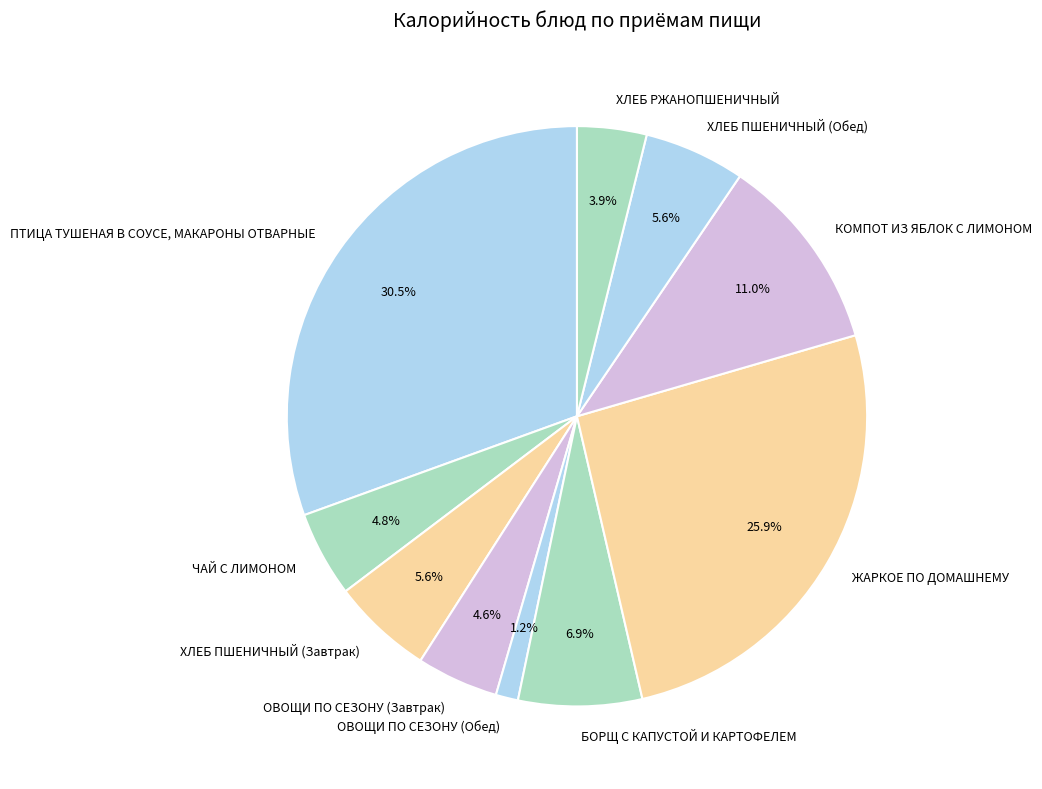

Which has a higher value, ЧАЙ С ЛИМОНОМ or ПТИЦА ТУШЕНАЯ В СОУСЕ, МАКАРОНЫ ОТВАРНЫЕ?

ПТИЦА ТУШЕНАЯ В СОУСЕ, МАКАРОНЫ ОТВАРНЫЕ